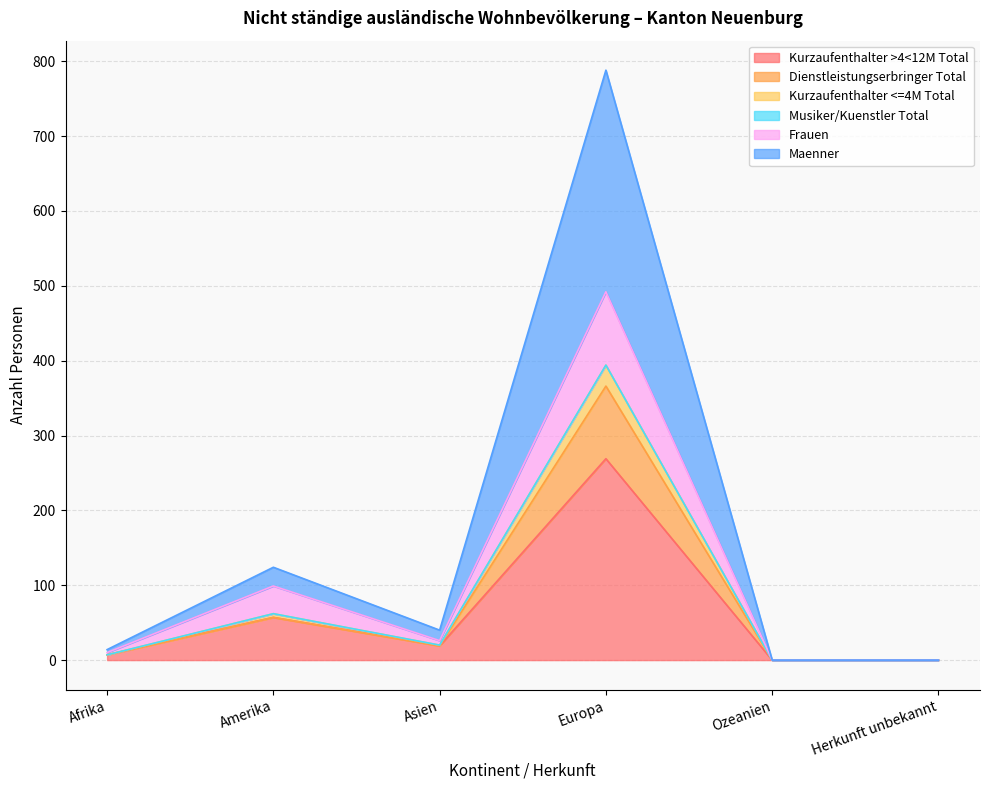

True or false: Kurzaufenthalter <=4M Total and Kurzaufenthalter >4<12M Total intersect in this chart.

False